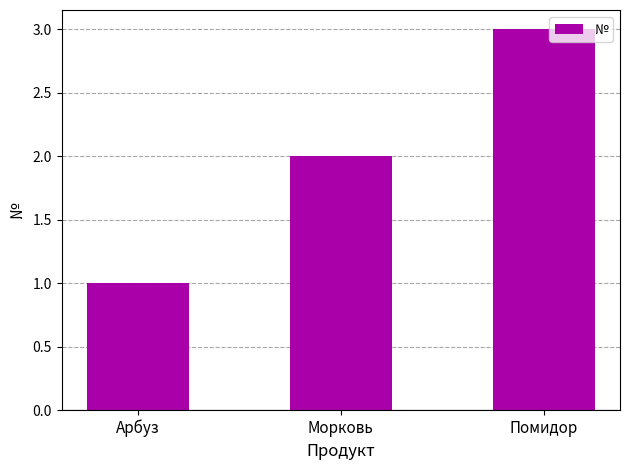

What is the smallest value displayed?

1